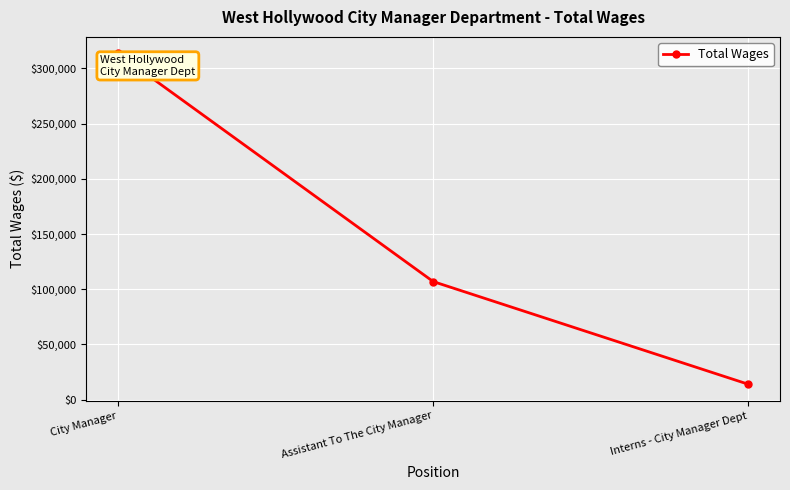

What is the sum of the values at City Manager and Interns - City Manager Dept?

327545